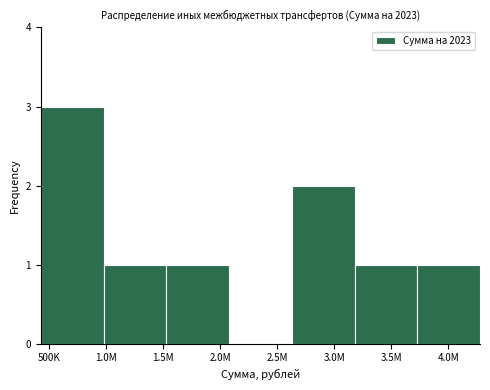

What is the sum of all values?

9